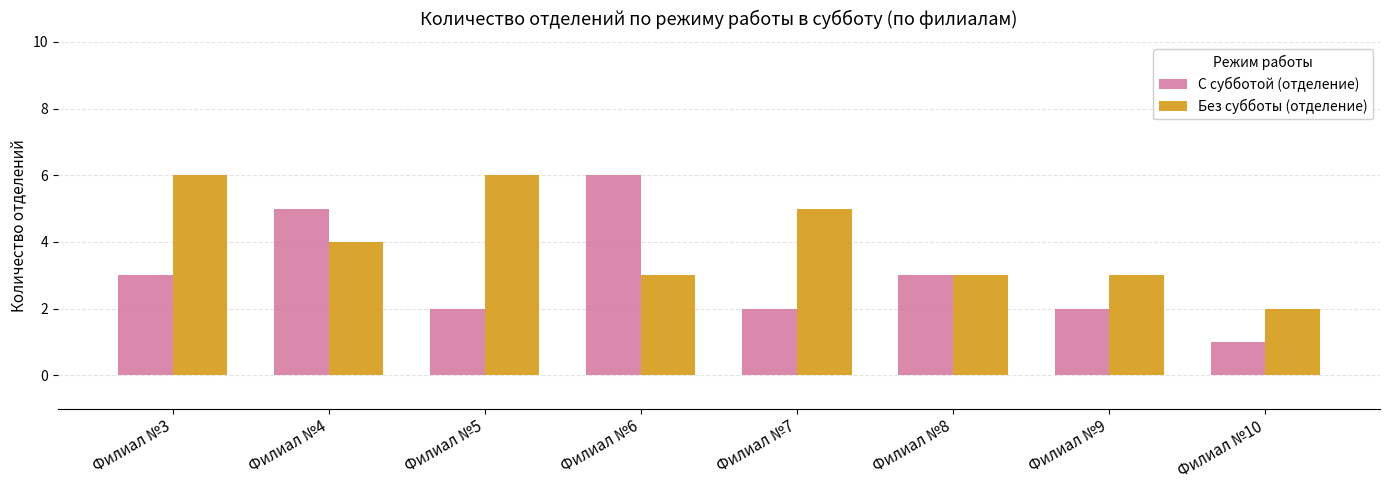

How many Без субботы (отделение) values are between 3 and 6?

7